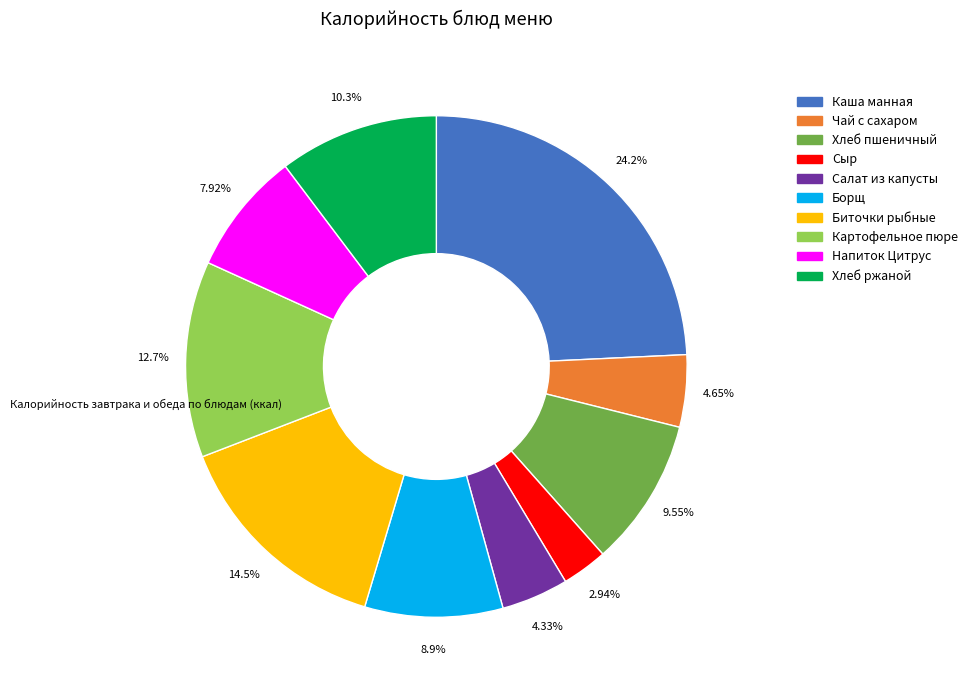

Between Сыр and Картофельное пюре, which is larger?

Картофельное пюре